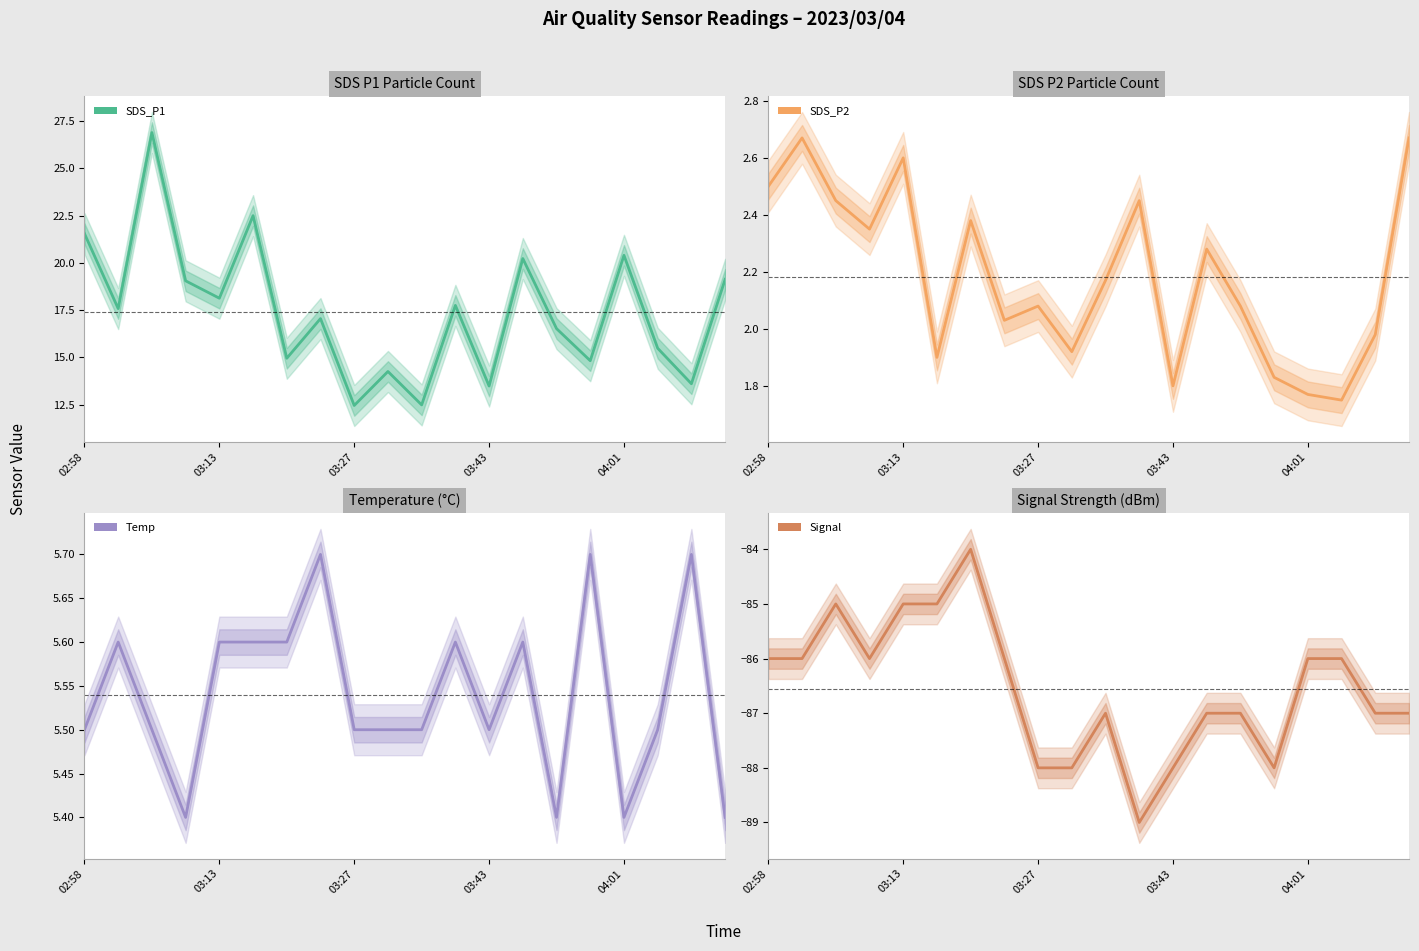

Reading right to left, transcribe all the data shown in this chart.

SDS_P1: 19.1	13.6	15.5	20.4	14.8	16.5	20.2	13.5	17.8	12.5	14.2	12.4	17.1	14.9	22.5	18.1	19.1	26.9	17.6	21.6
SDS_P2: 2.7	2.0	1.8	1.8	1.8	2.1	2.3	1.8	2.5	2.2	1.9	2.1	2.0	2.4	1.9	2.6	2.4	2.5	2.7	2.5
Temp: 5.4	5.7	5.5	5.4	5.7	5.4	5.6	5.5	5.6	5.5	5.5	5.5	5.7	5.6	5.6	5.6	5.4	5.5	5.6	5.5
Signal: -87.0	-87.0	-86.0	-86.0	-88.0	-87.0	-87.0	-88.0	-89.0	-87.0	-88.0	-88.0	-86.0	-84.0	-85.0	-85.0	-86.0	-85.0	-86.0	-86.0